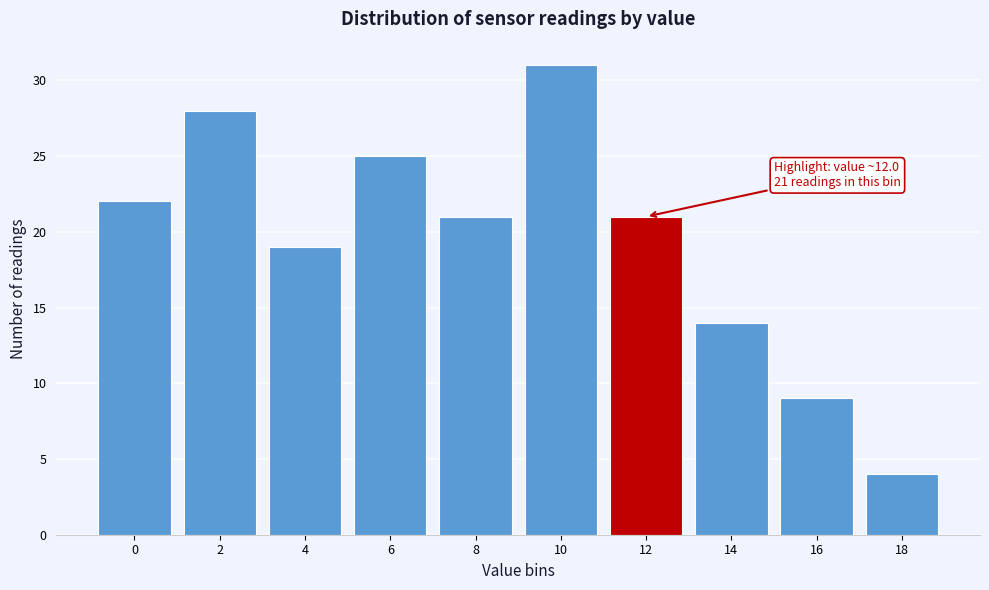

Reading right to left, list all the values displayed in this chart.

4	9	14	21	31	21	25	19	28	22